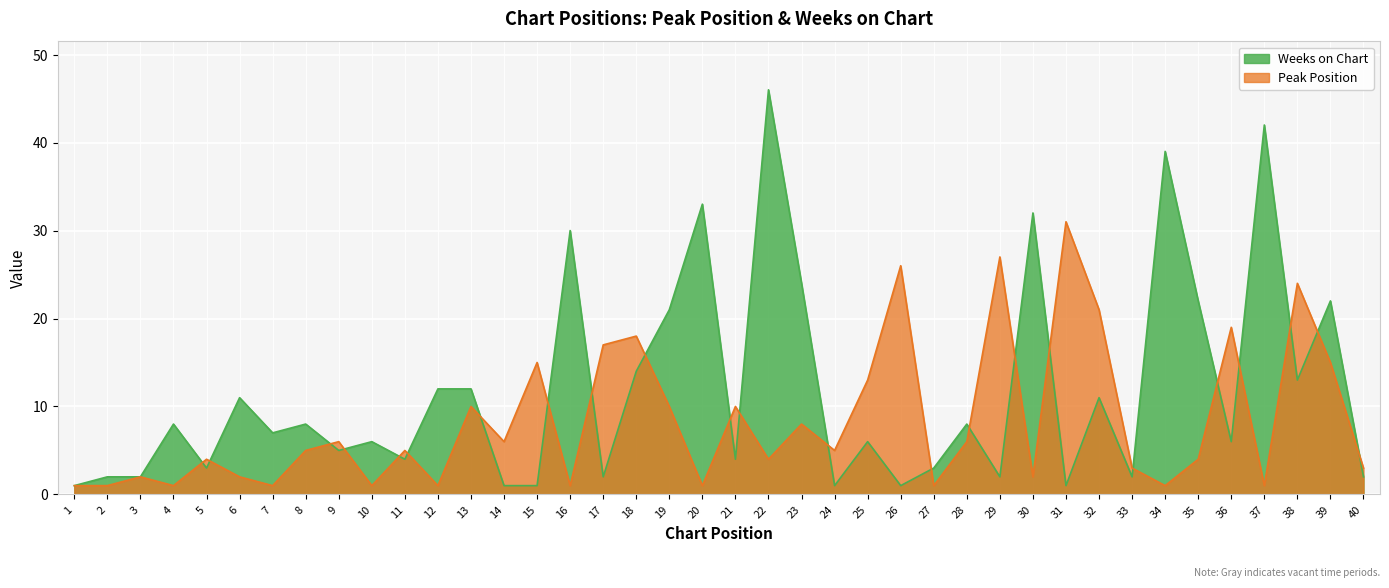

How many interior local valleys does the Peak Position series have?

13